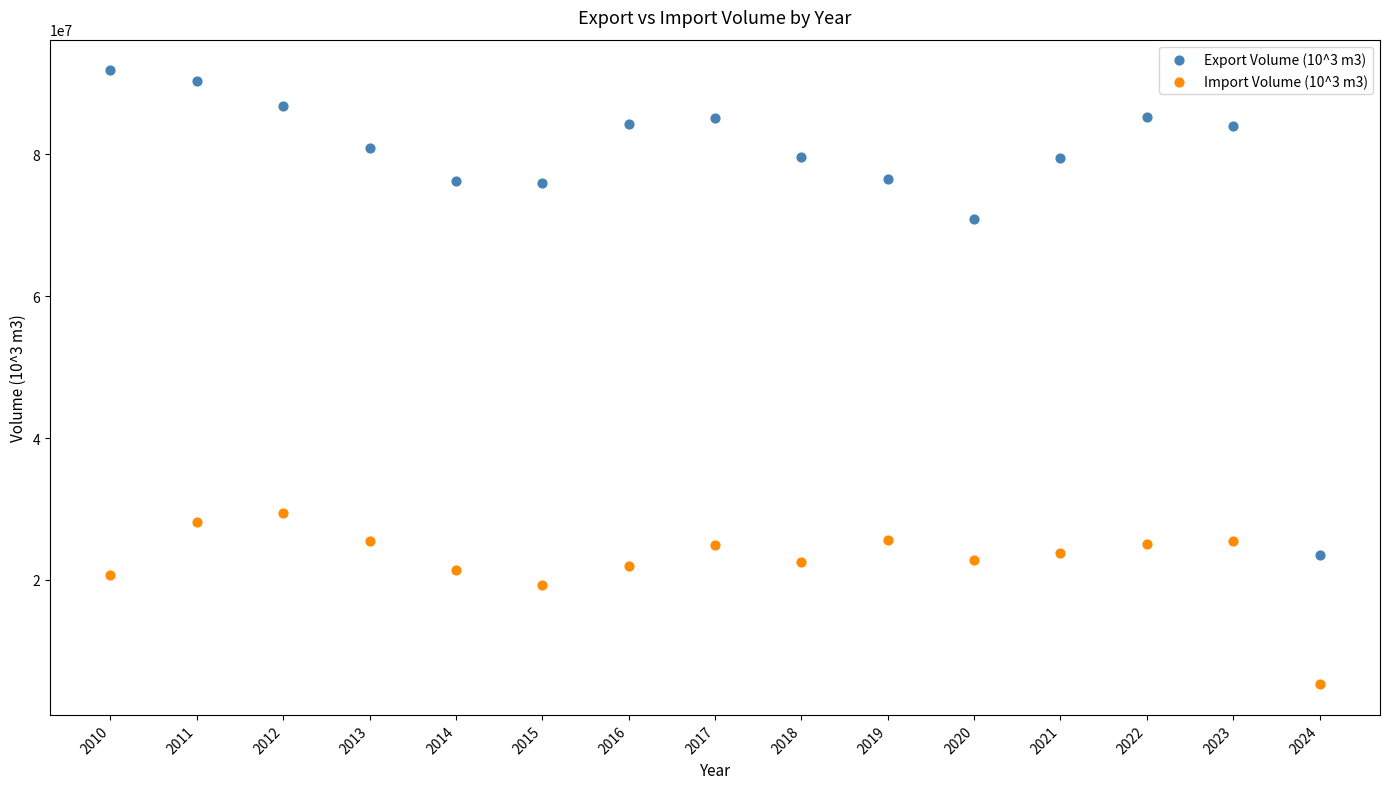

Across all data points, what is the range of X values (max minus min)?

14.0